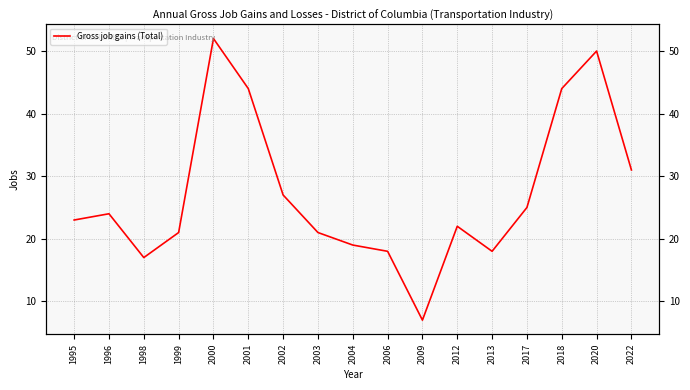

What value does the data have at 1996, to the nearest 5?

25